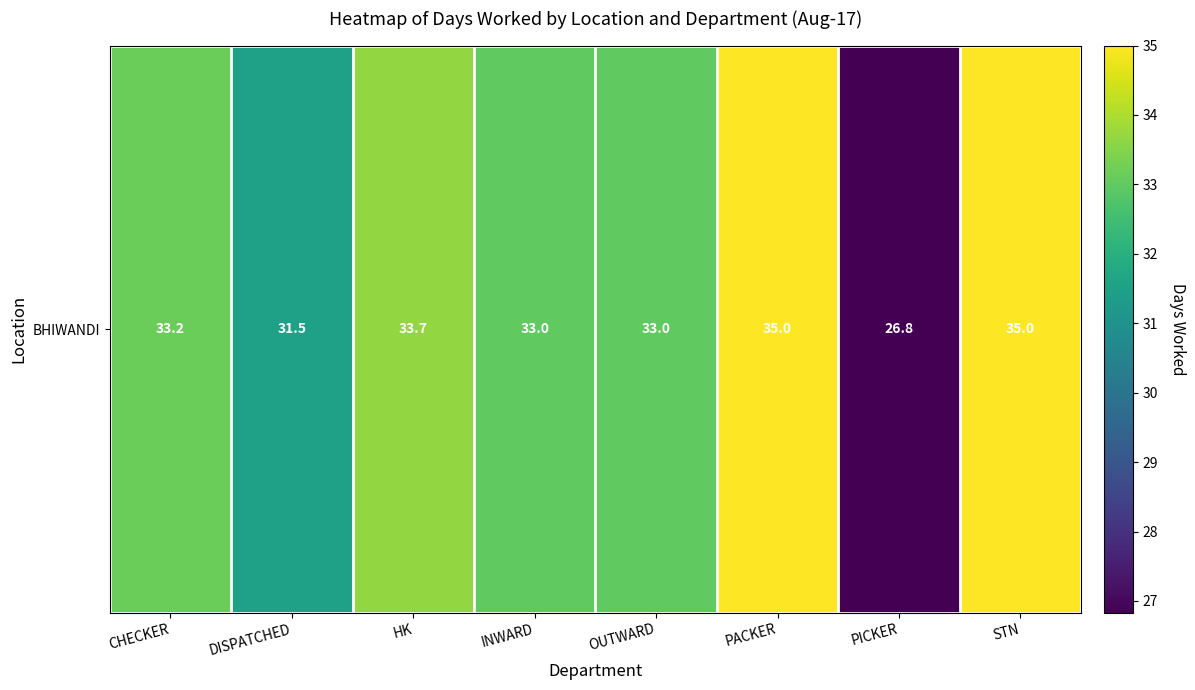

The chart shows a value of 35.0 at STN. True or false?

True